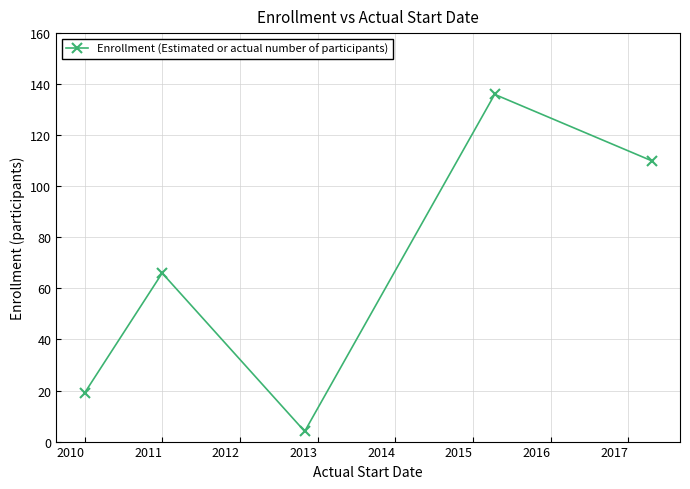

What is the maximum value shown in the chart?

136